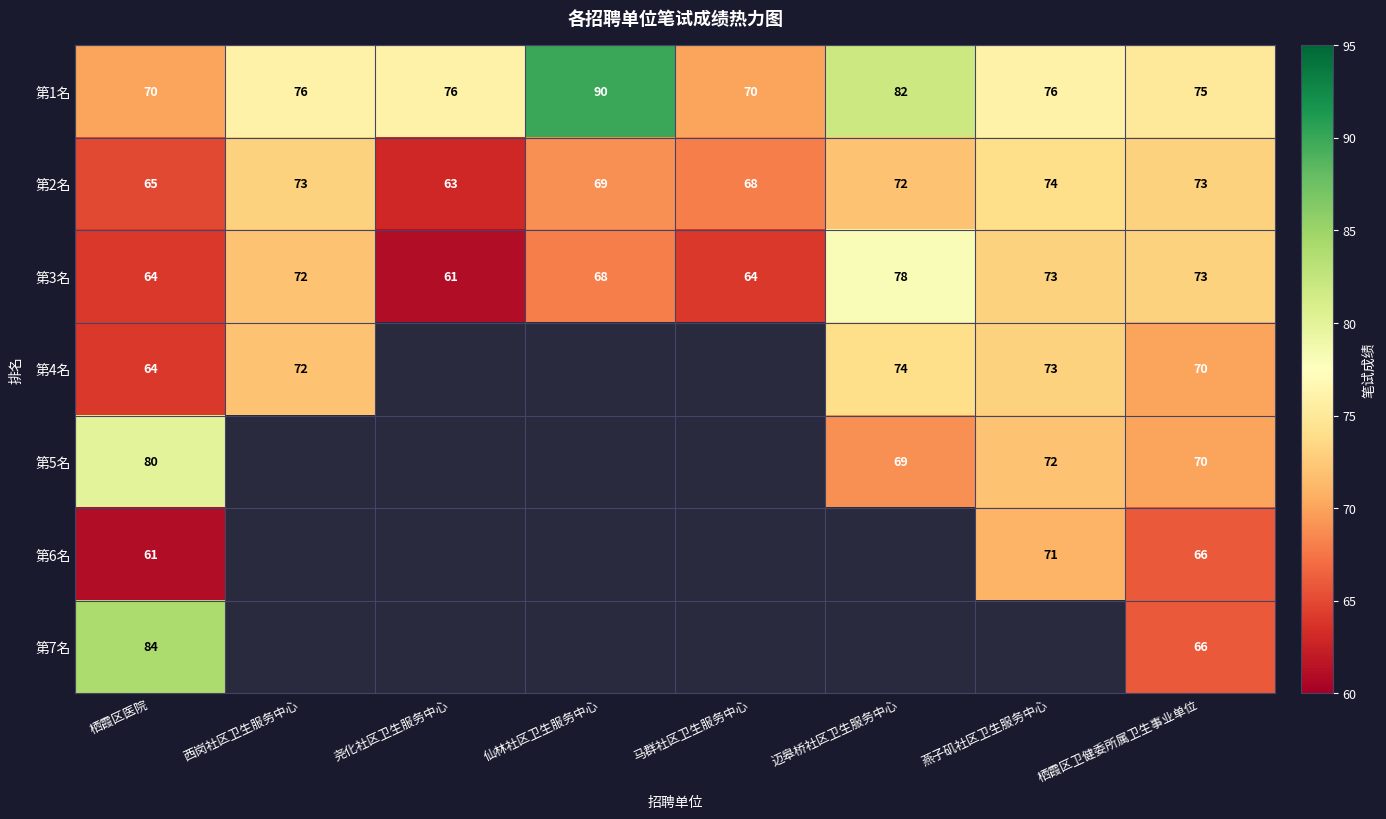

What is the difference between the highest and lowest values at 栖霞区卫健委所属卫生事业单位?

9